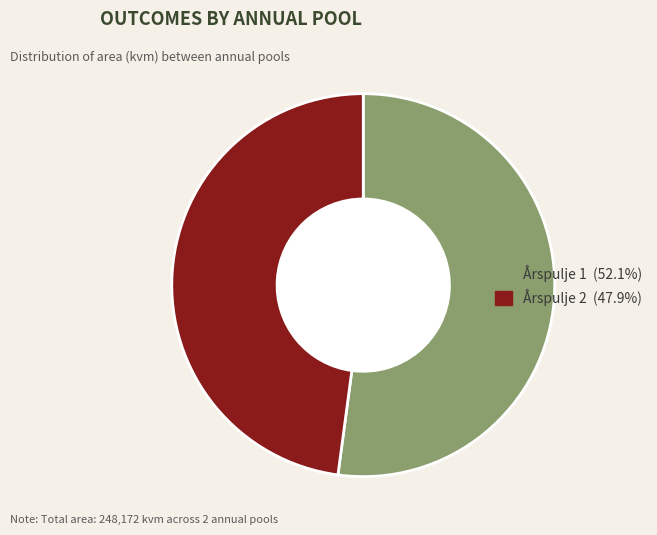

Combined, do Årspulje 2 and Årspulje 1 account for over 50%?

Yes